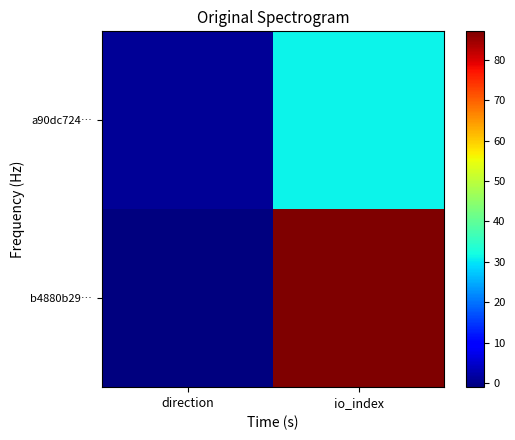

At io_index, list the series in order from smallest to largest.

a90dc724…, b4880b29…